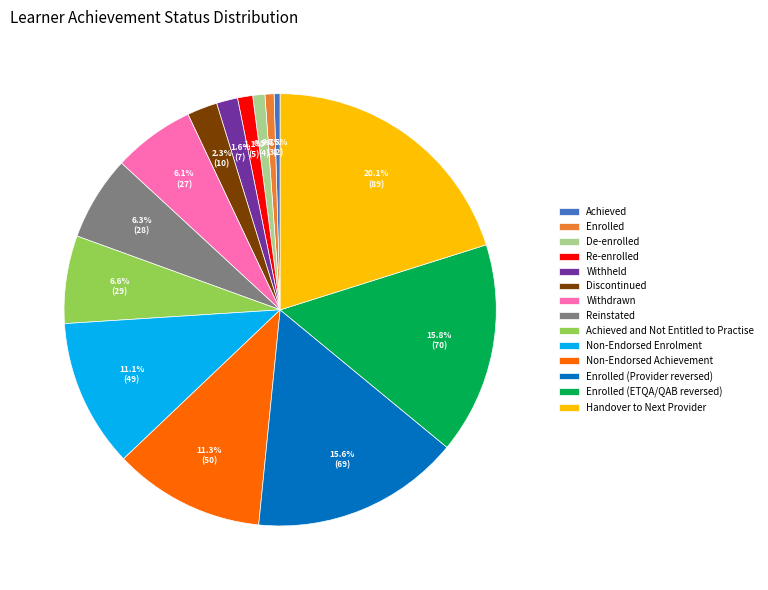

What percentage is NOT represented by Handover to Next Provider?

79.9%